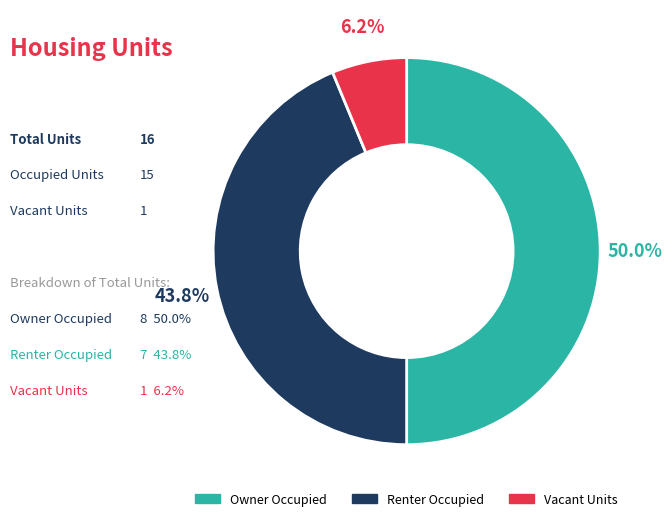

Which slice is the smallest?

Vacant Units